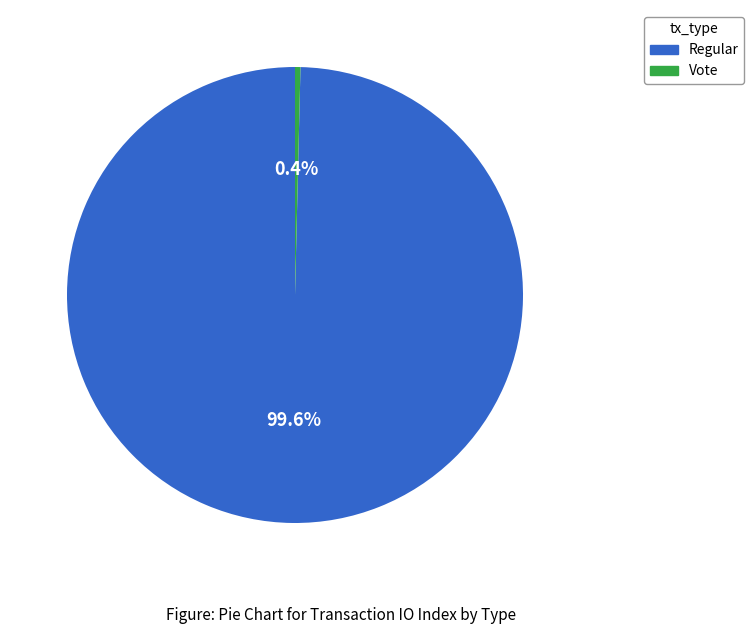

What portion of the pie excludes Regular?

0.4%